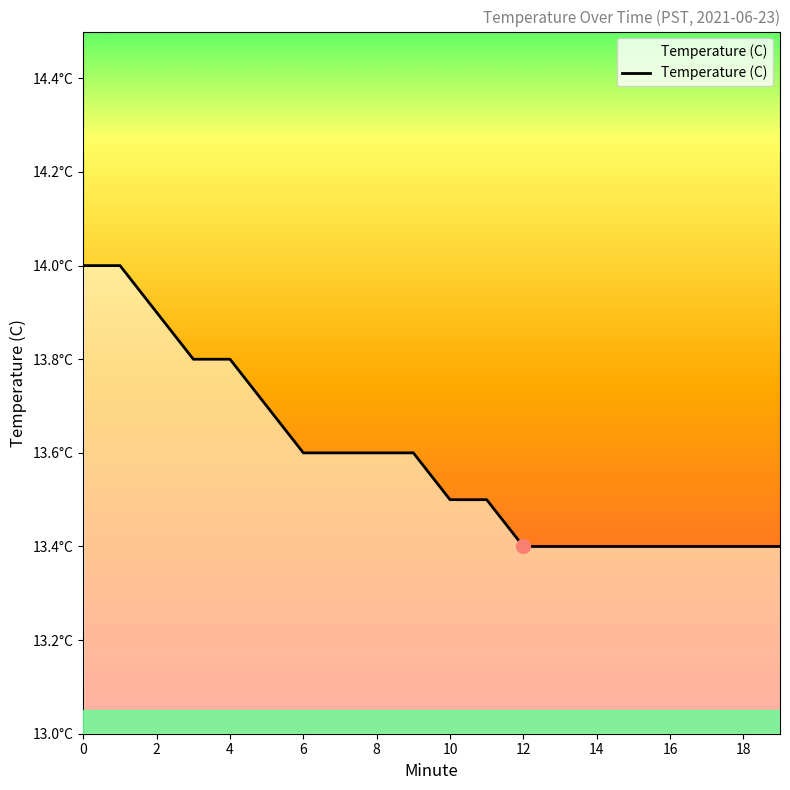

What is the maximum value shown in the chart?

14.0